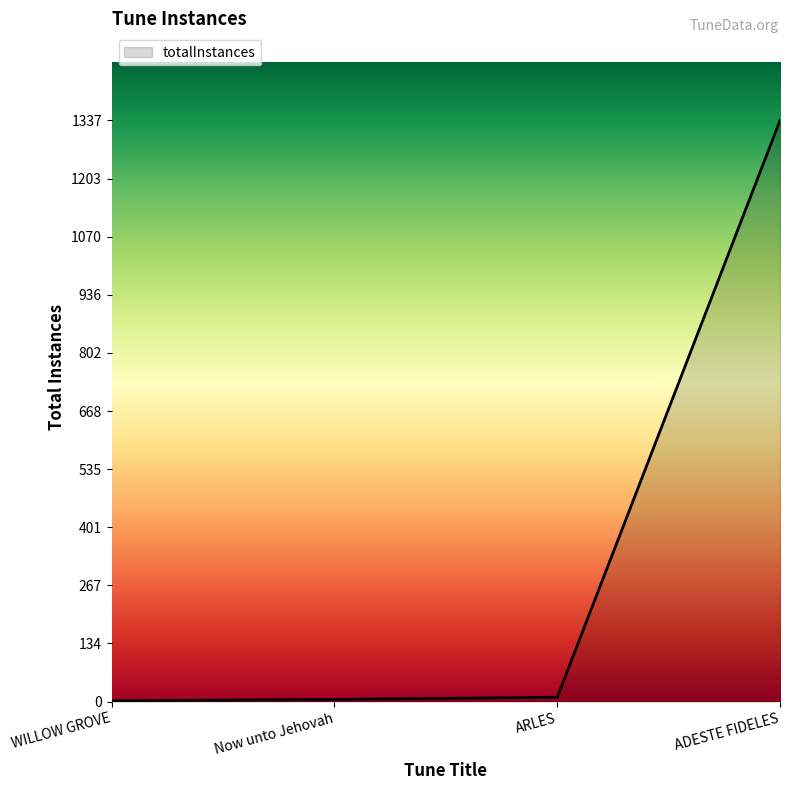

What is the sum of all values?

1354